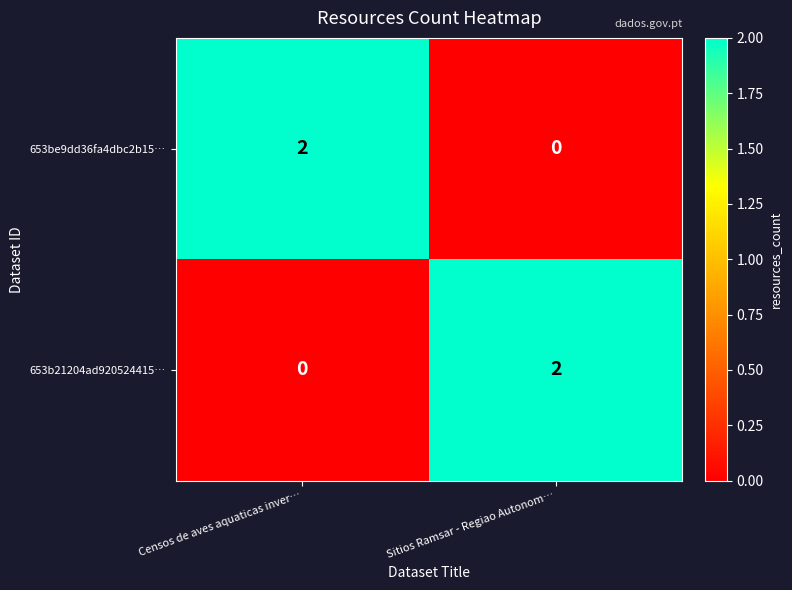

Rank the series at Sitios Ramsar - Regiao Autonom… from lowest to highest value.

653be9dd36fa4dbc2b15…, 653b21204ad920524415…